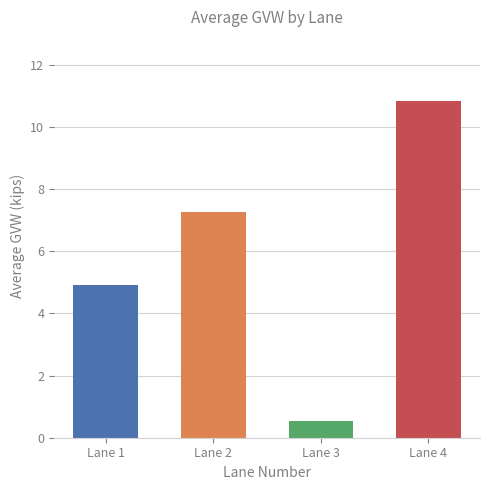

Where is the data nearest to the value 5?

Lane 1